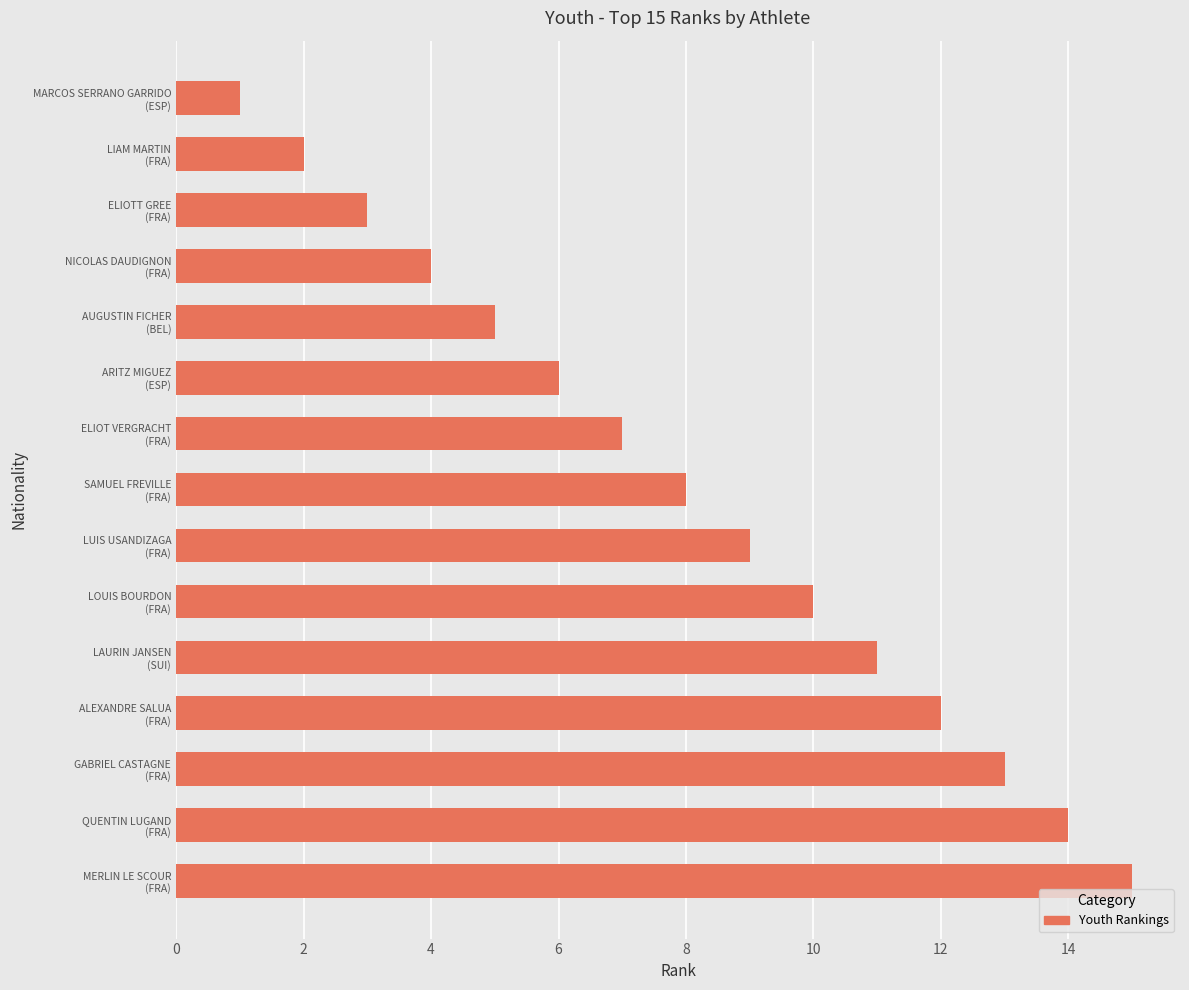

What is the greatest value displayed?

15